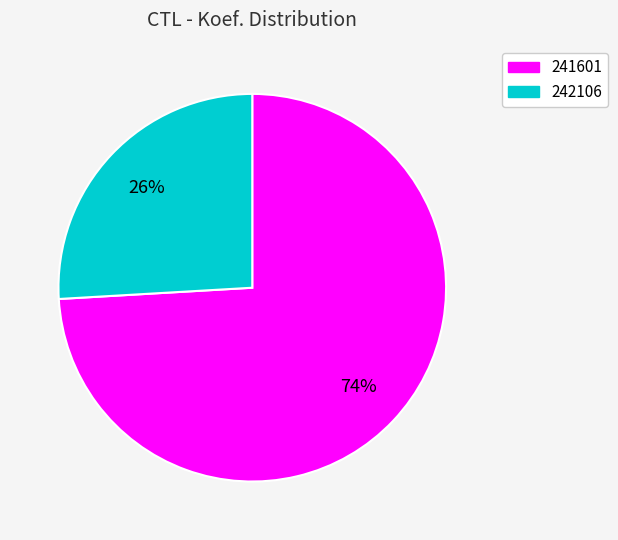

The 241601 slice represents 74% of the pie. True or false?

True